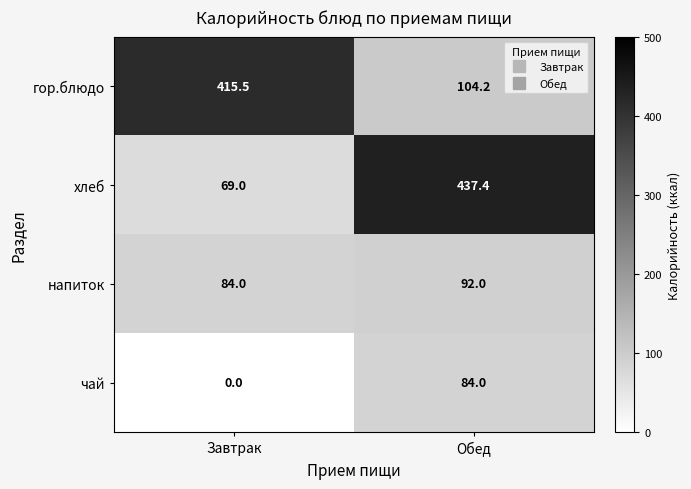

How many categories are shown in the chart?

2